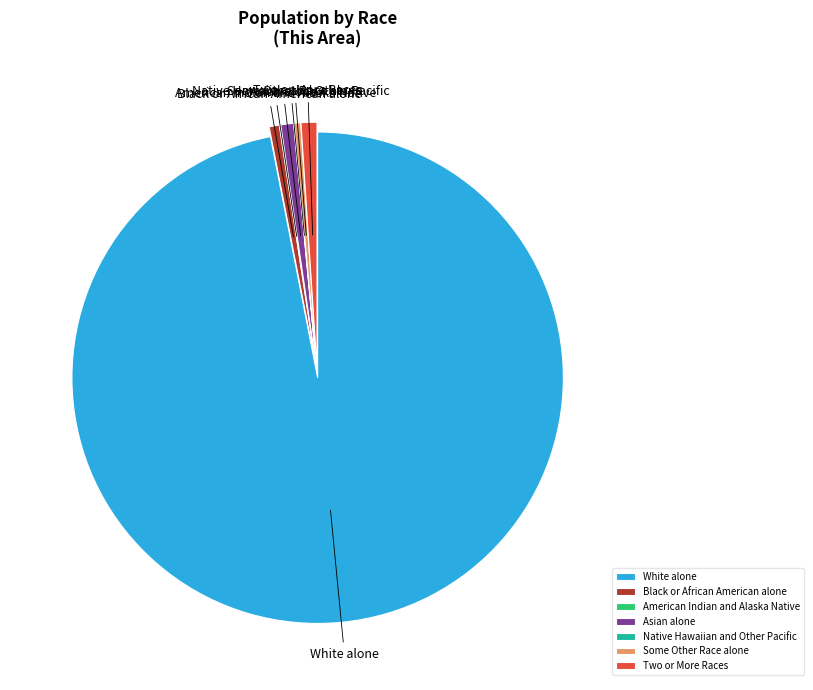

Which category accounts for the majority?

White alone